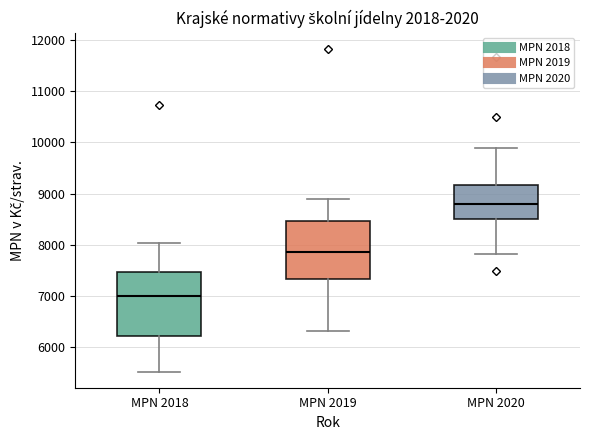

Which box's median line is the highest?

MPN 2020